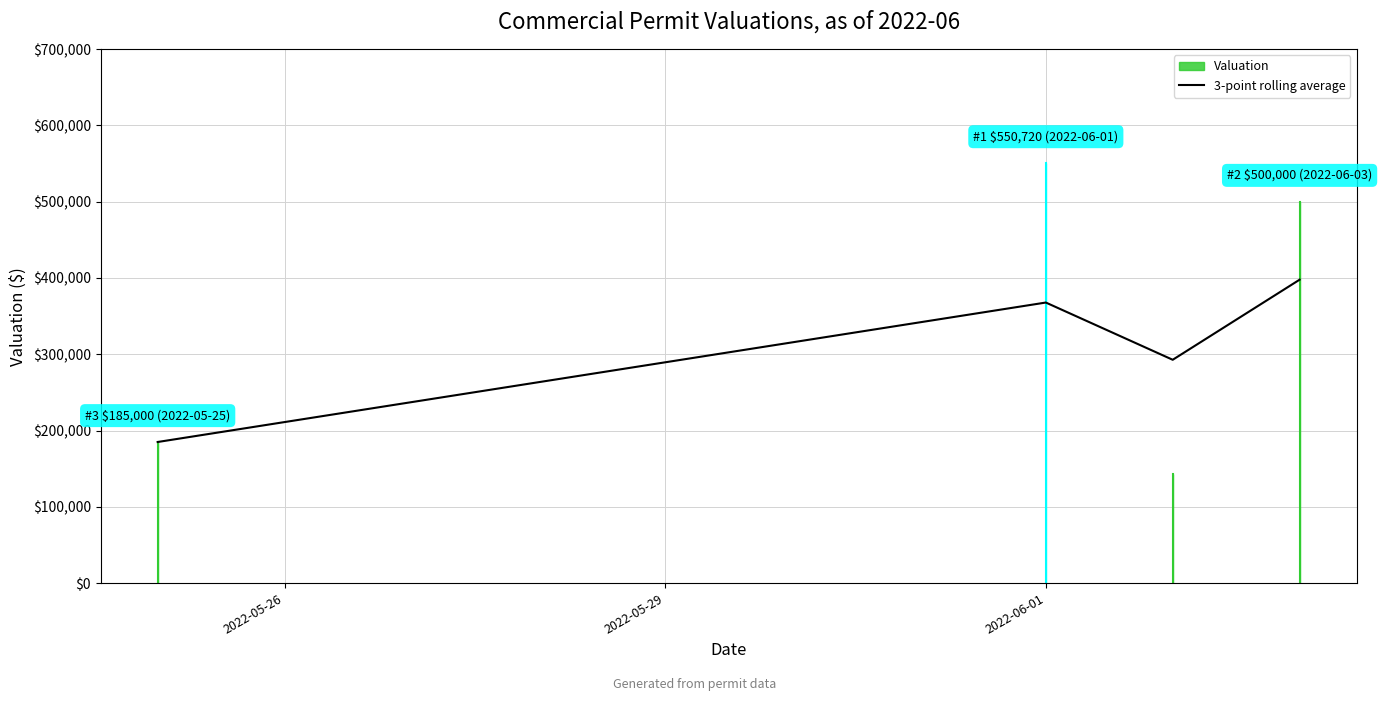

True or false: the data has more than 2 interior local peaks.

False